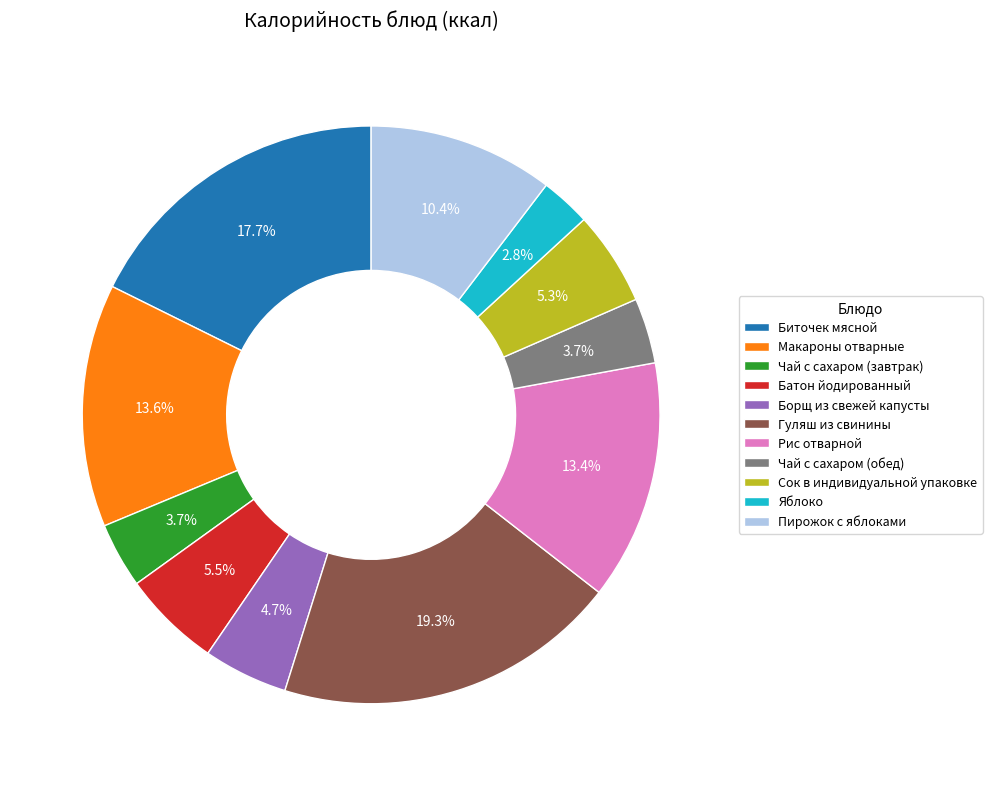

Does Макароны отварные represent more than half of the total?

No